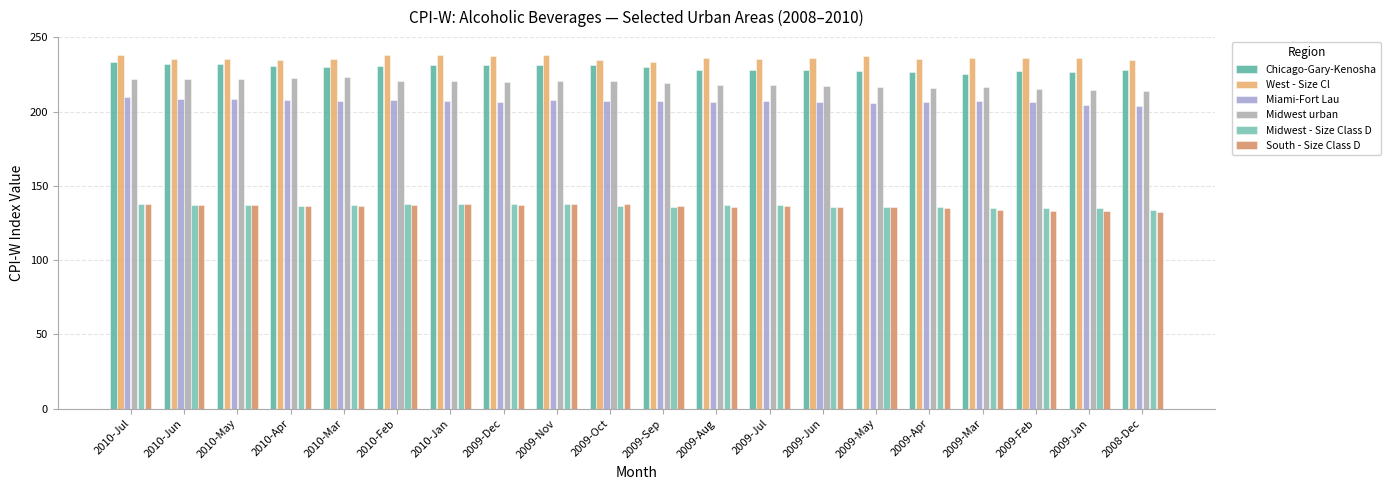

What is the minimum value shown in the chart?

132.4